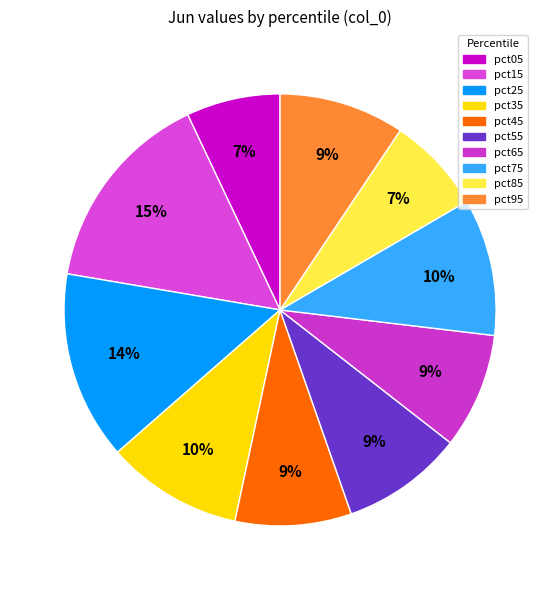

What percentage is the pct25 slice, to the nearest percent?

14%